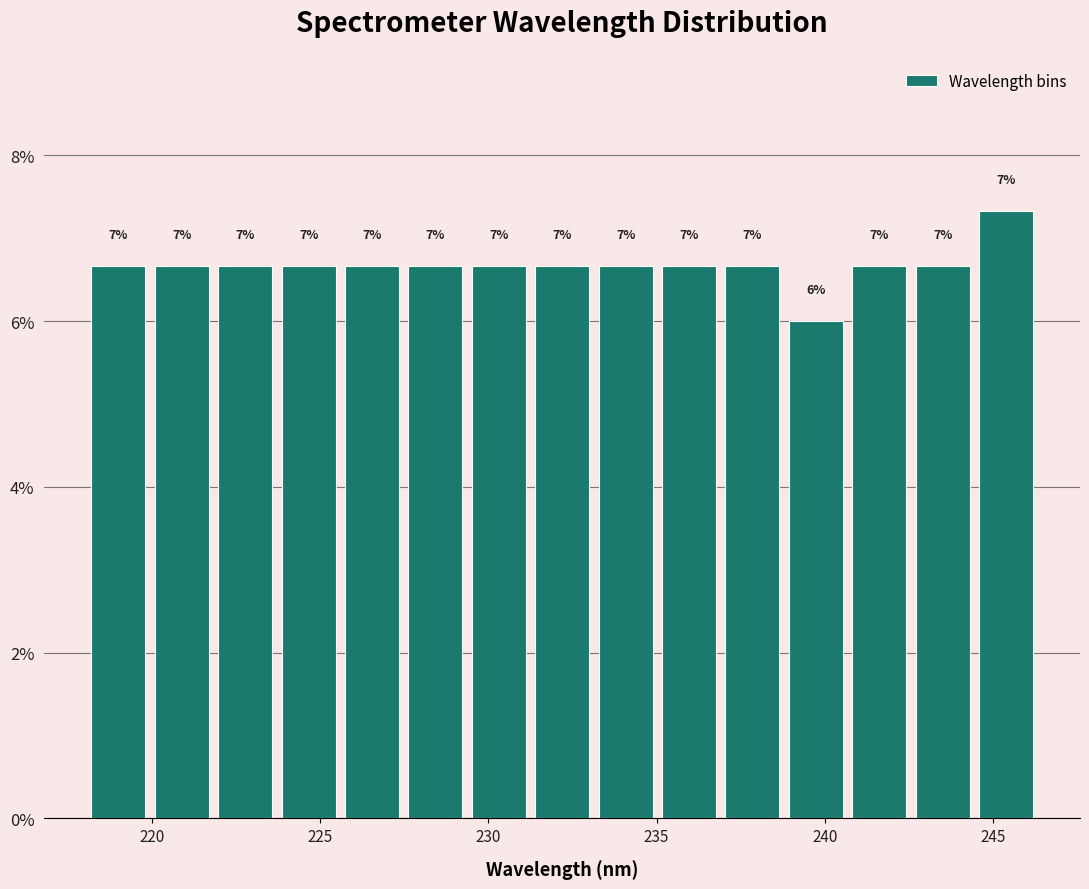

Around what value on the x-axis is the tallest bar? Give the approximate position of its centre, as read against the axis.

245.5